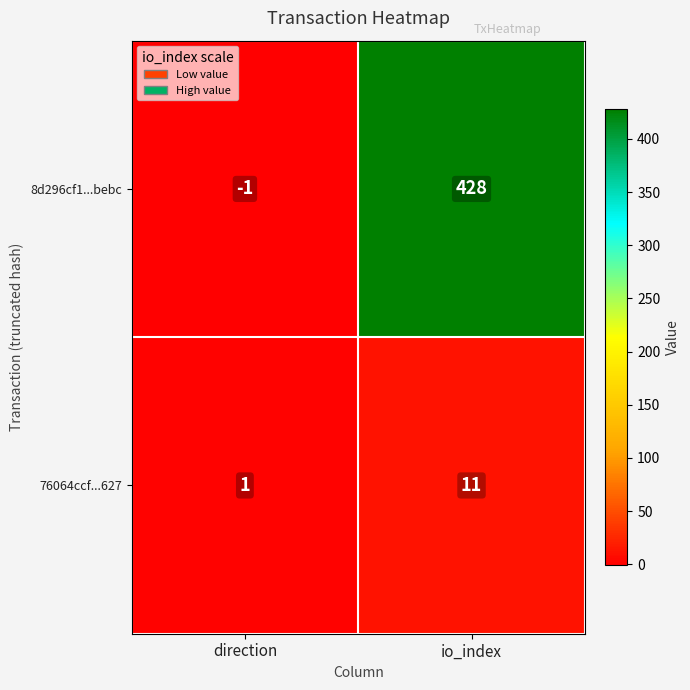

Which label corresponds to the smallest value in the chart?

direction